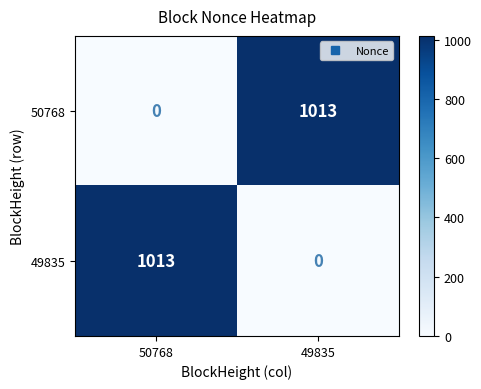

List the labels in order of 50768 value, smallest first.

50768, 49835